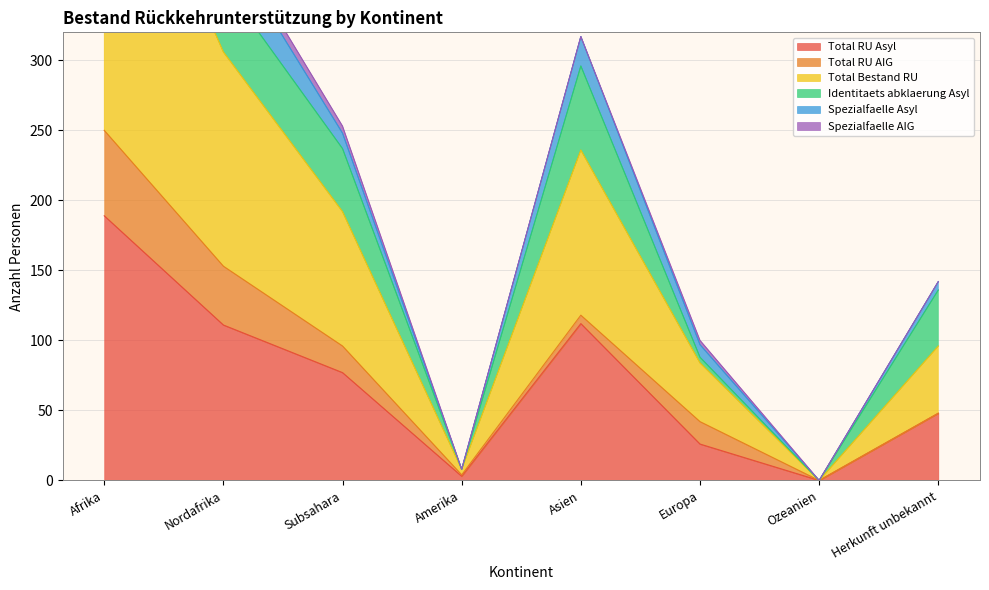

Is the value of Total Bestand RU at Amerika greater than the value of Total RU Asyl at Subsahara?

No